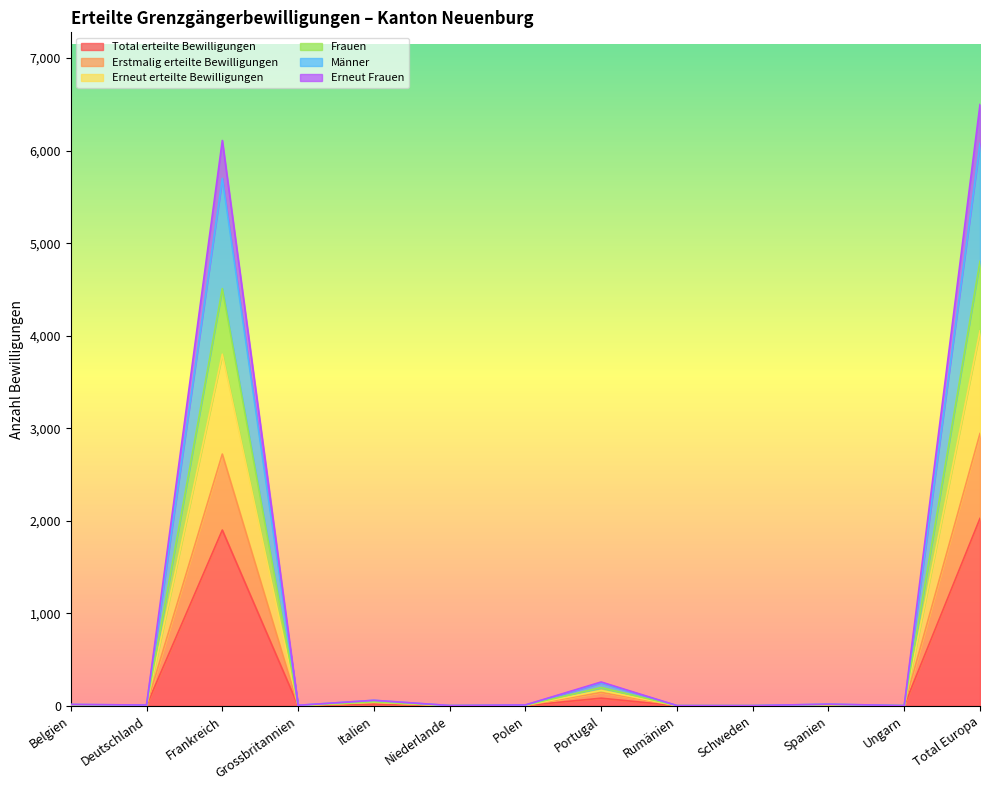

True or false: Frauen has more than 2 points higher than both neighbors.

True